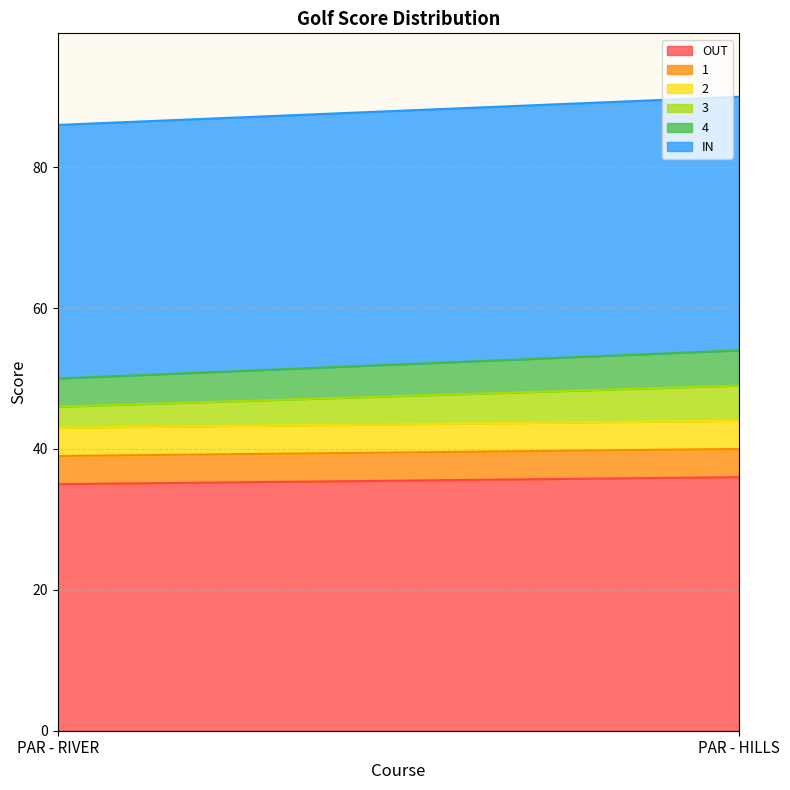

Rank the series at PAR - HILLS from highest to lowest value.

OUT, IN, 3, 4, 1, 2